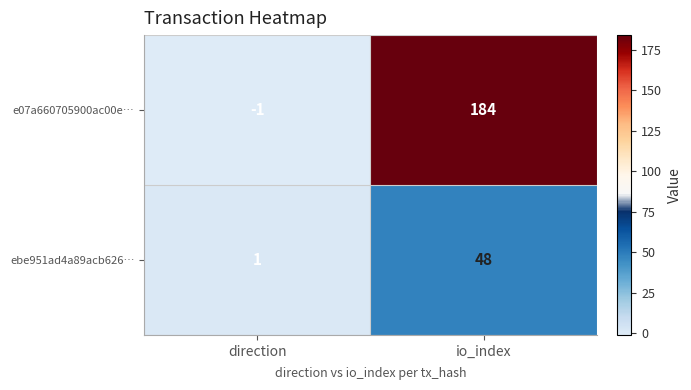

How many series are shown in this chart?

2